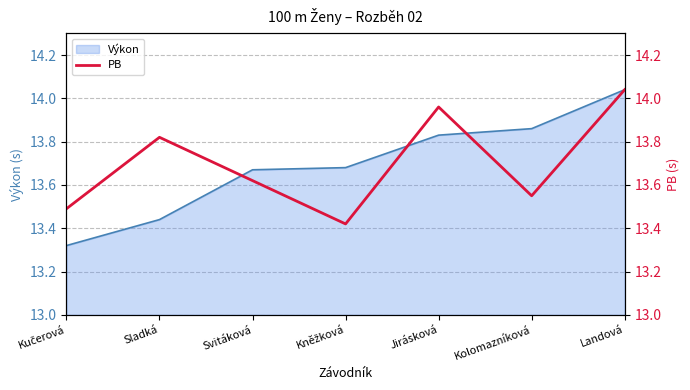

What is the greatest value displayed?

14.0